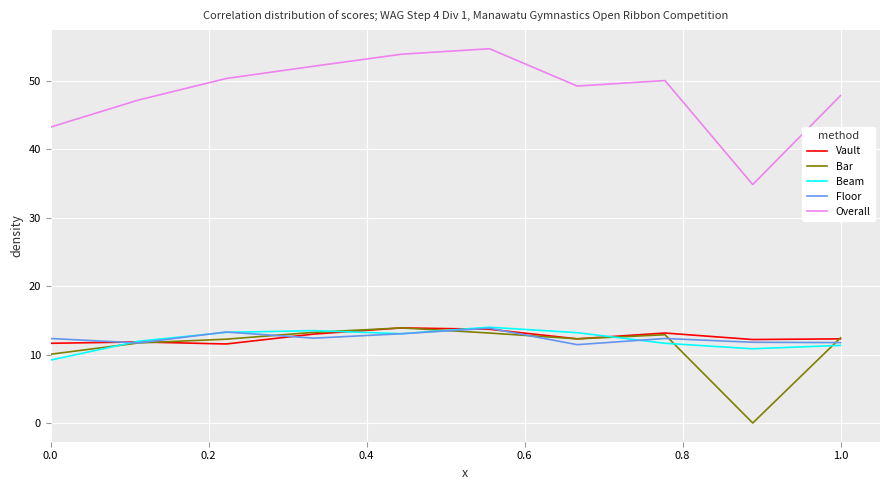

What is the maximum value for Vault?

13.9